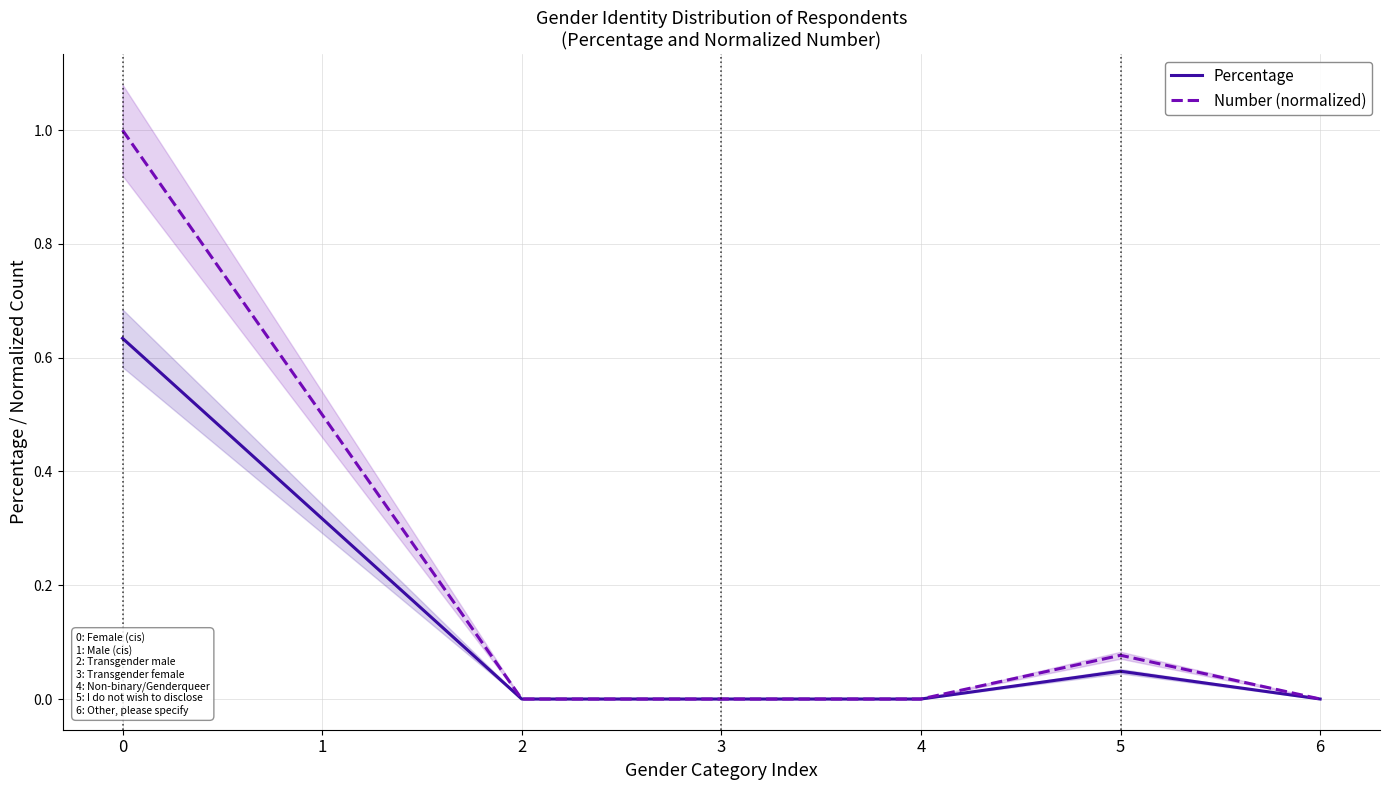

True or false: Percentage and Number (normalized) intersect in this chart.

False